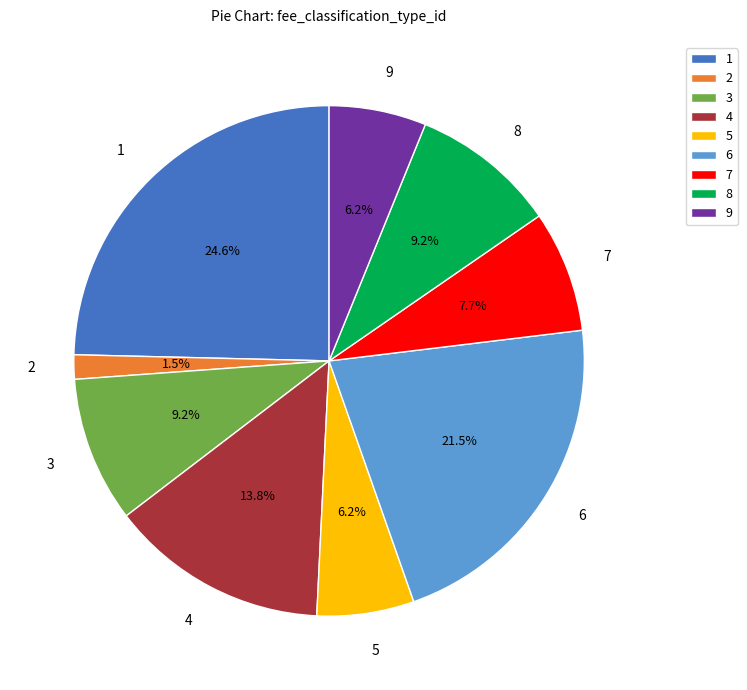

Combined, what portion of the pie is 8 and 5?

15.4%